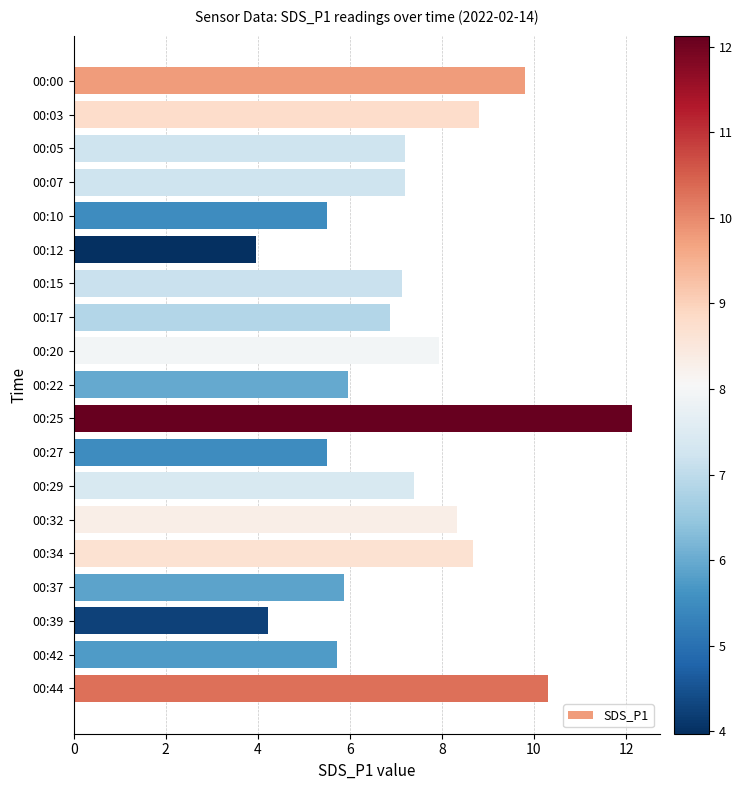

How many series are shown in this chart?

1